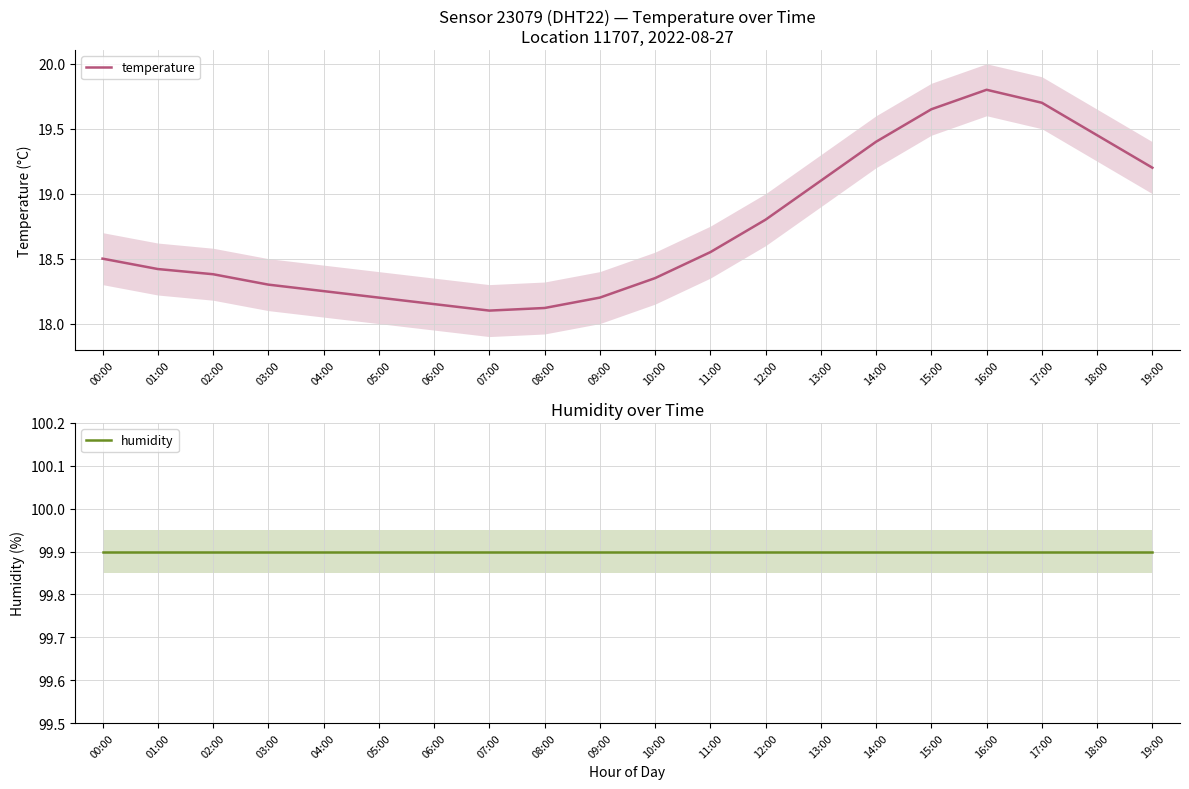

List the series in order of their overall mean, lowest first.

temperature, humidity